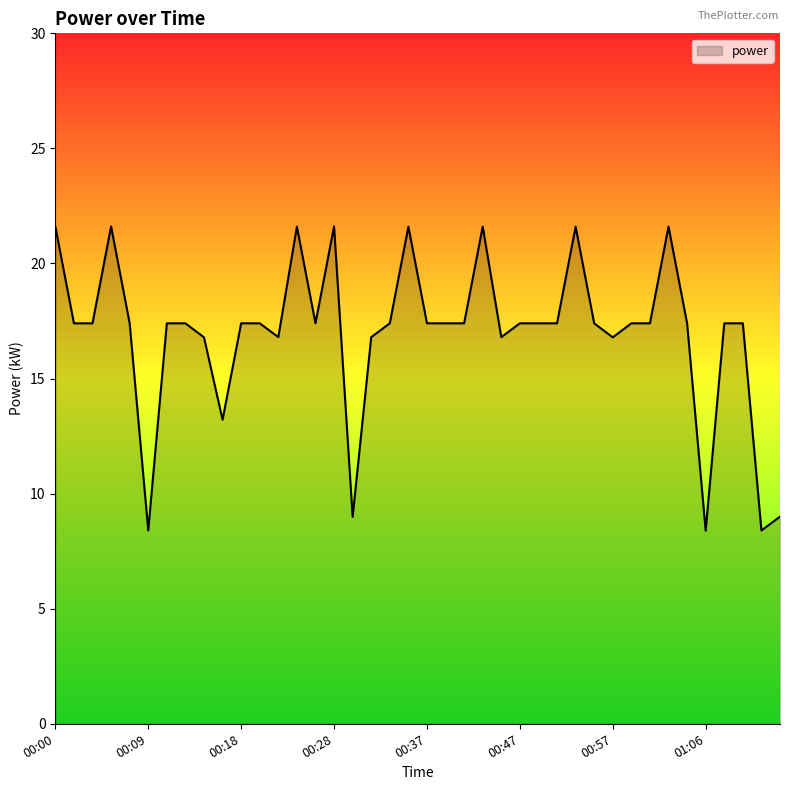

What is the maximum value shown in the chart?

21.6